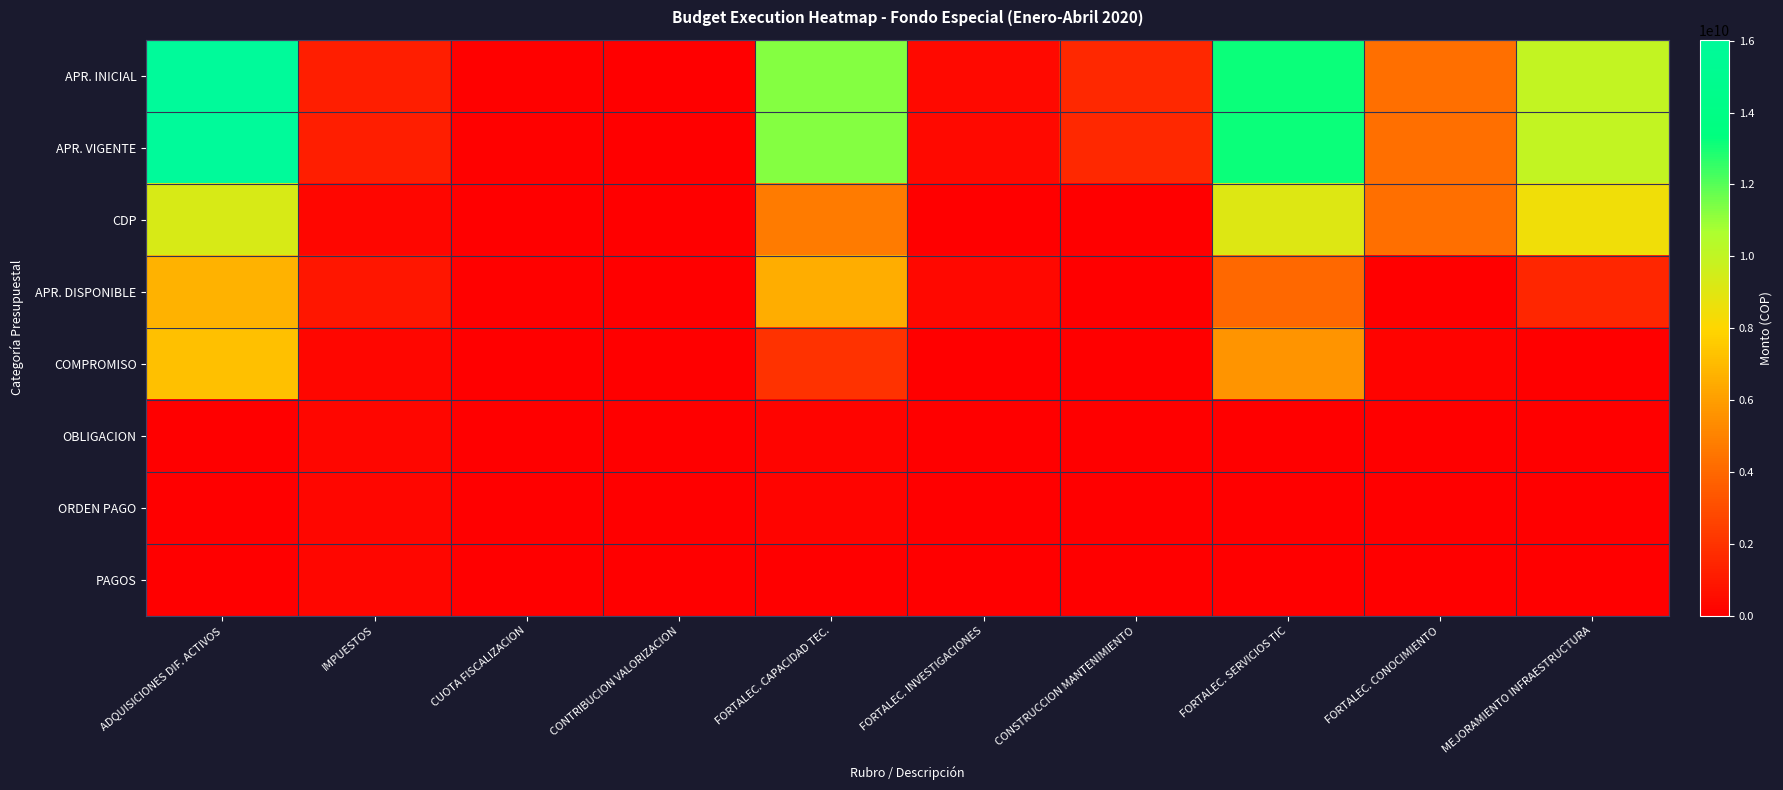

At how many categories does at least one series exceed 9421831071?

4